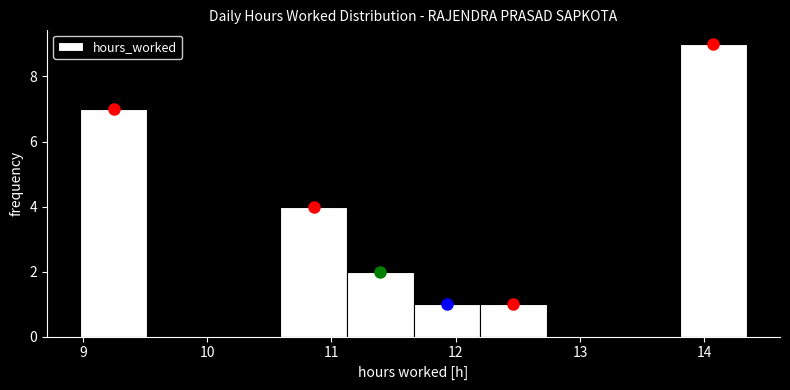

Over which range of the x-axis is the bar tallest?

13.8 to 14.3